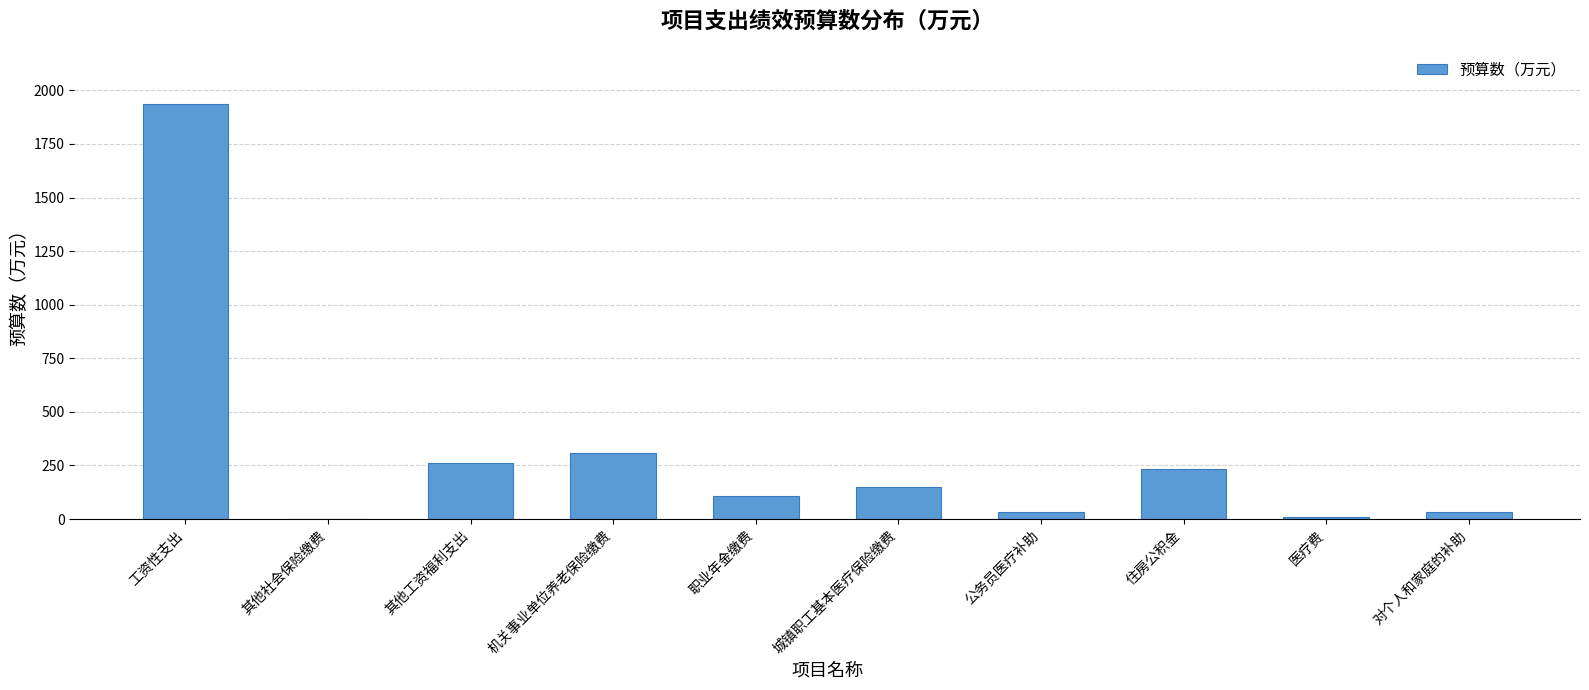

What is the sum of all values?

3073.5